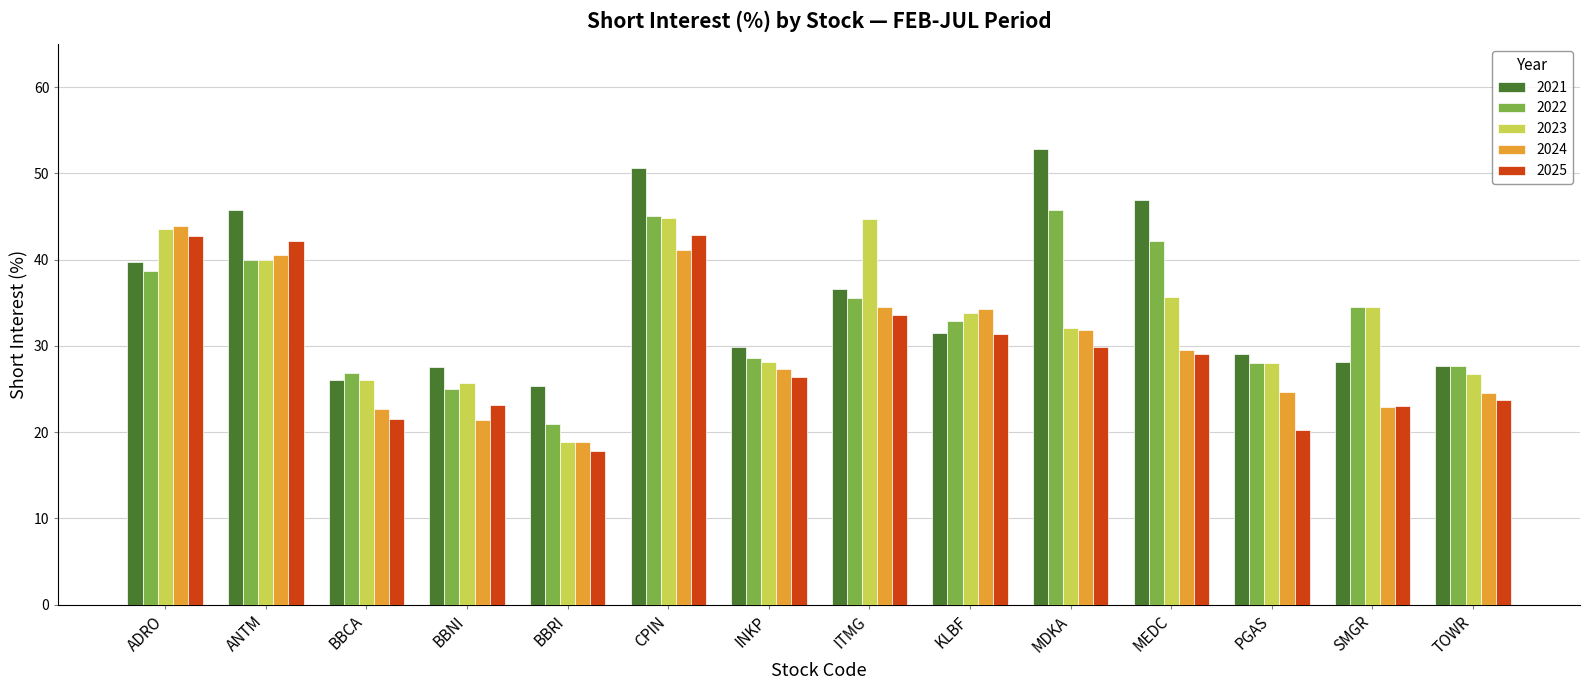

Which series changed the most between MEDC and TOWR?

2021